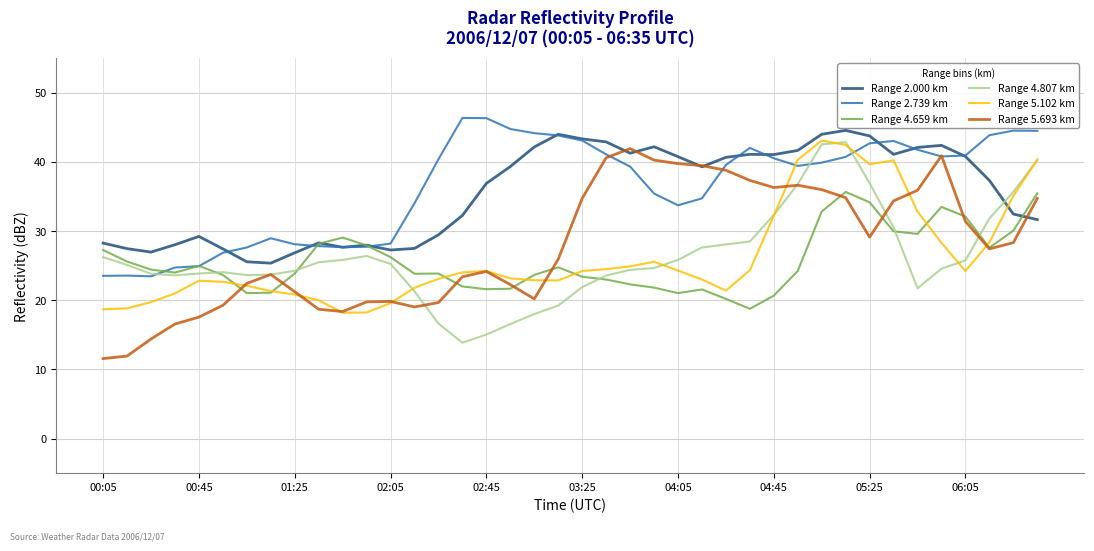

How many intersections are there between Range 2.000 km and Range 4.807 km?

1